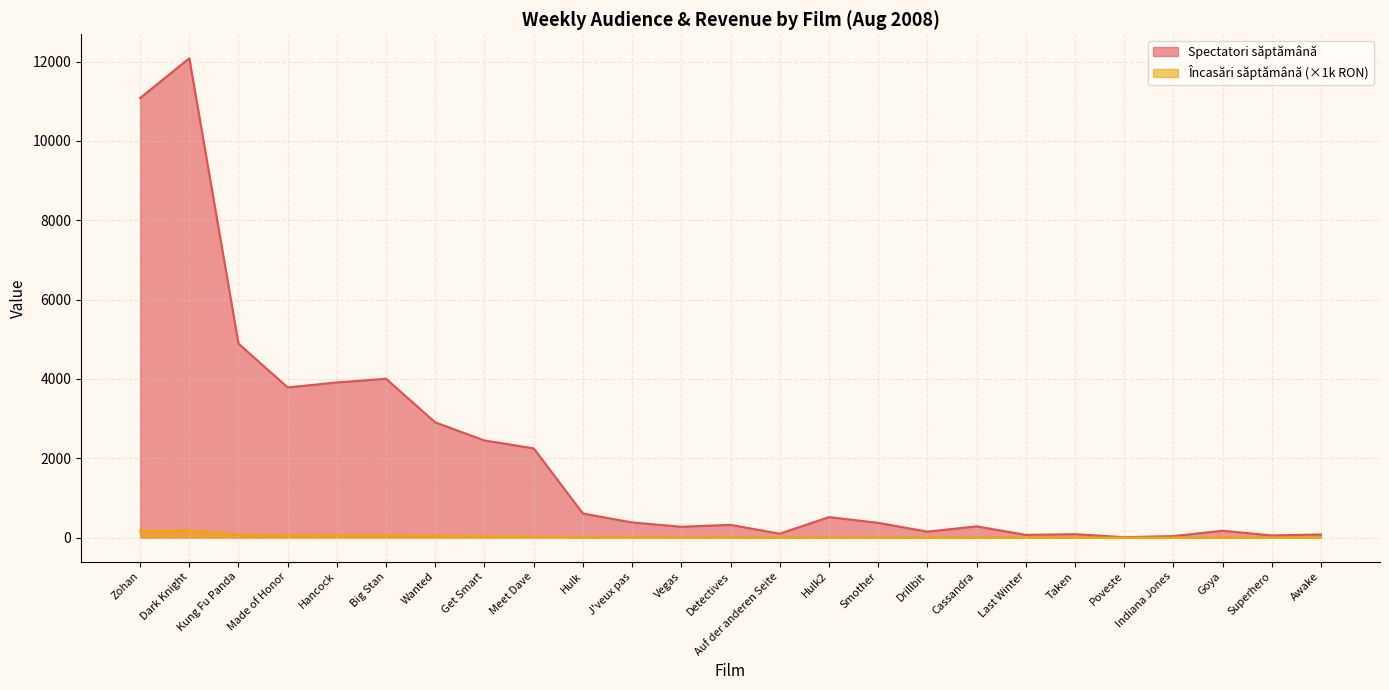

Does the chart have visible grid lines?

Yes